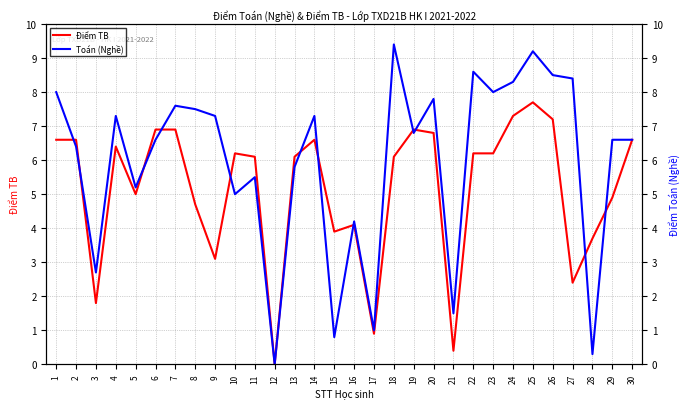

True or false: Điểm TB and Toán (Nghề) cross at least once.

True